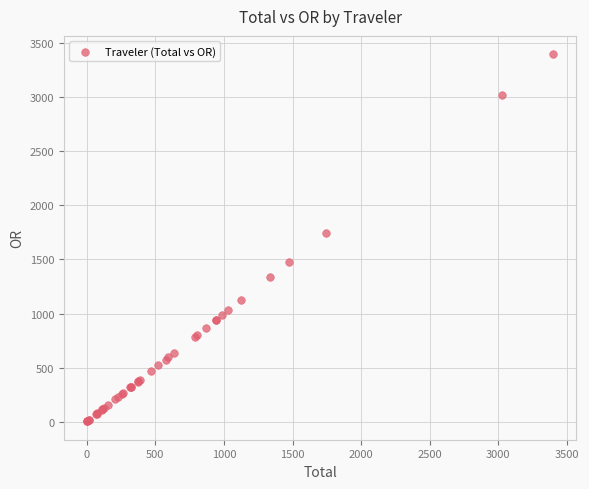

What Y value in the scatter plot is closest to 1700?

1742.9